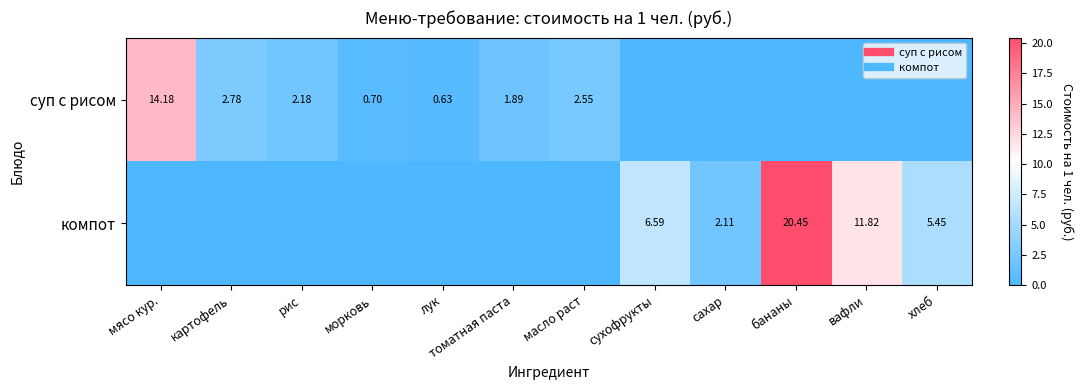

What is the difference between the maximum and minimum values in the суп с рисом series?

14.2